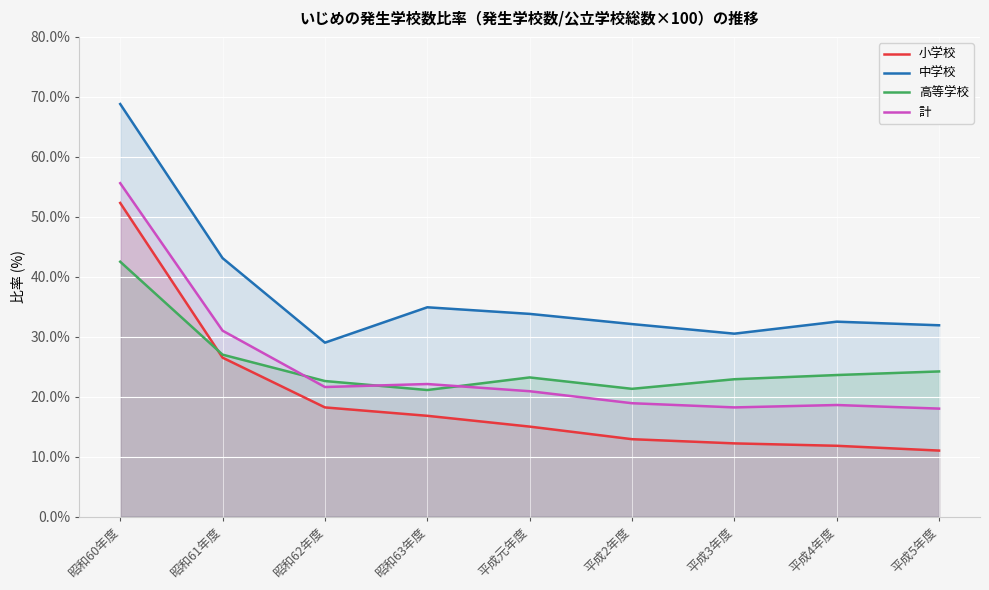

Between which two adjacent categories do 高等学校 and 計 first intersect?

昭和61年度 and 昭和62年度